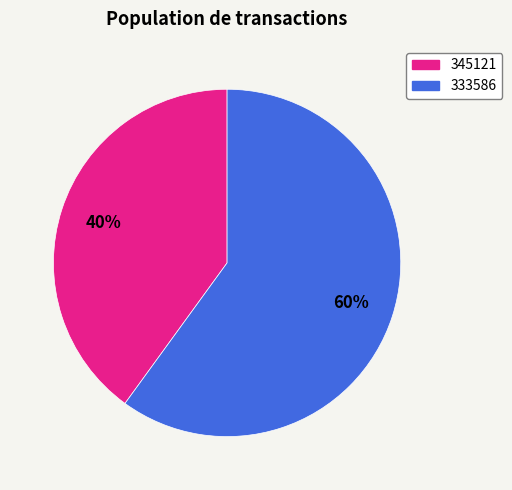

To the nearest percent, what is the combined percentage of 345121 and 333586?

100%